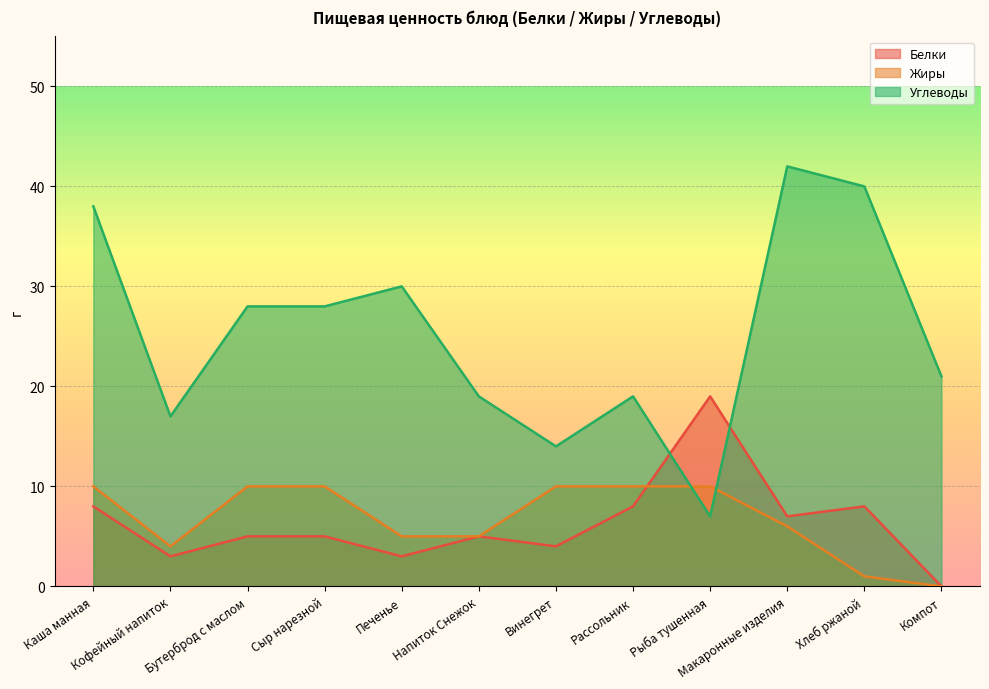

Which series has the widest spread of values?

Углеводы